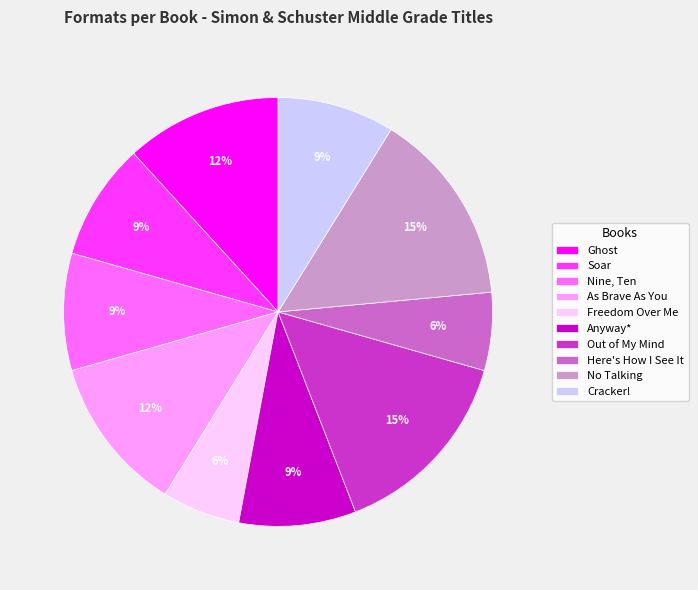

To the nearest percent, what is the difference between the largest and smallest slice percentages?

9%